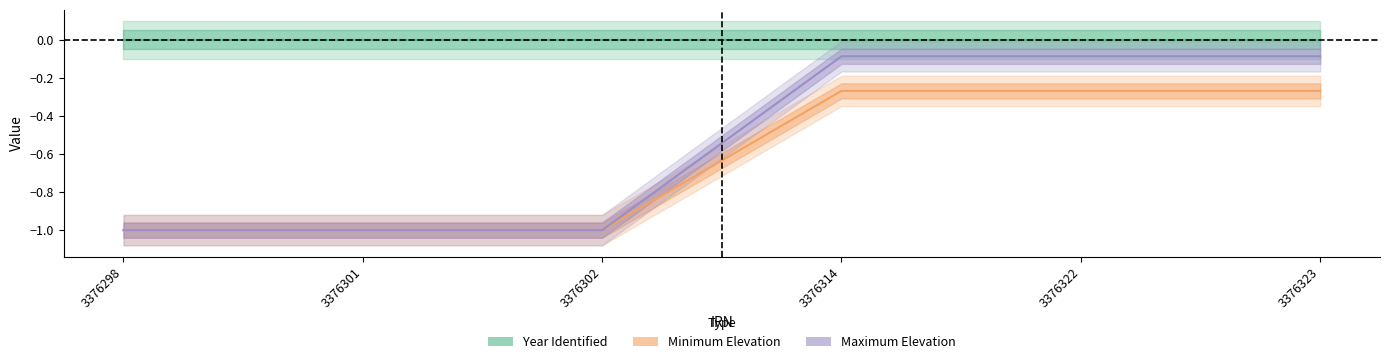

Between 3376323 and 3376302, which is larger?

3376323